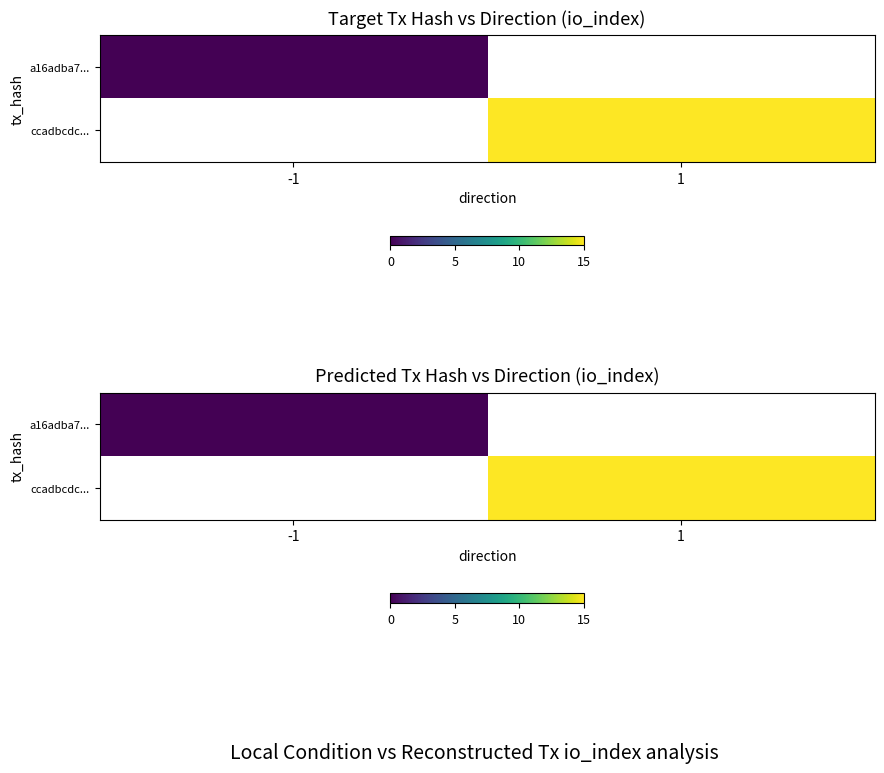

At how many categories does at least one series exceed 13?

1